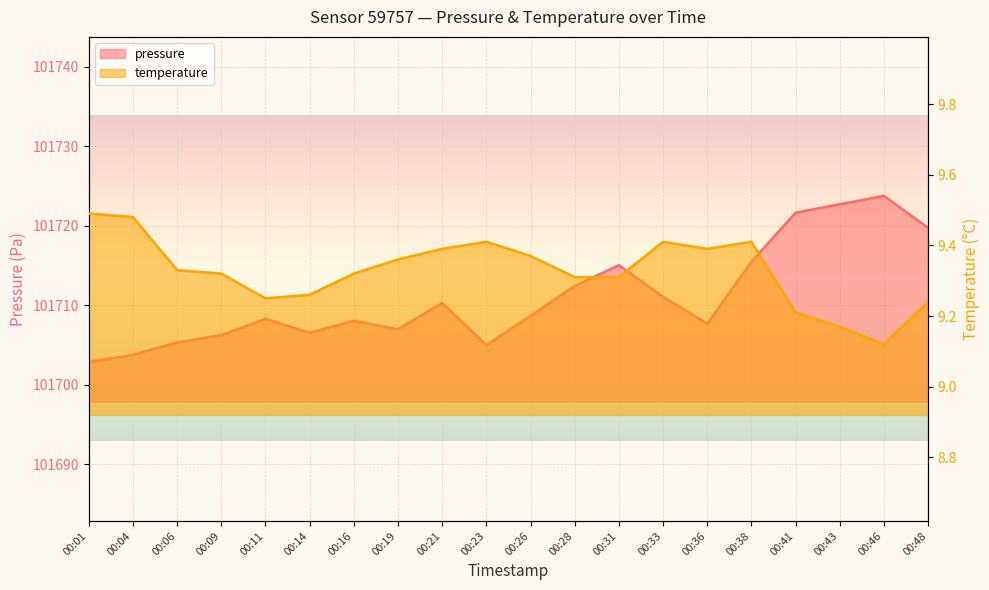

Which has a higher value, 00:16 or 00:14?

00:16